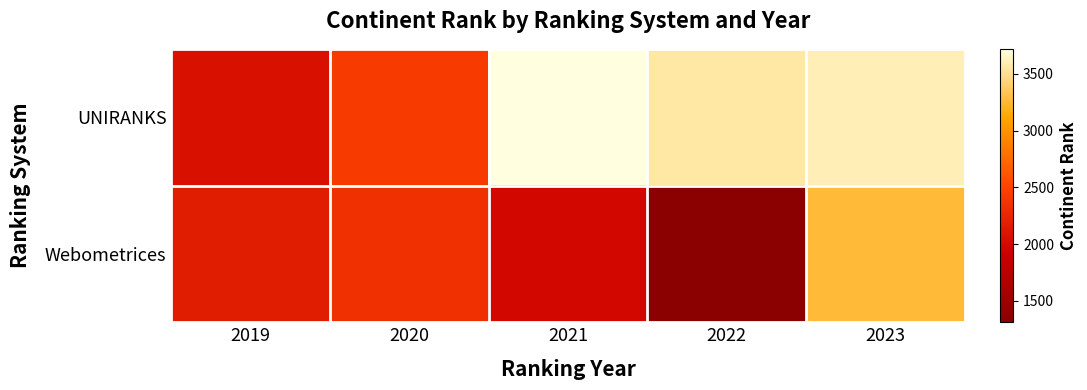

Rank the series by their average value, from lowest to highest.

Webometrices, UNIRANKS